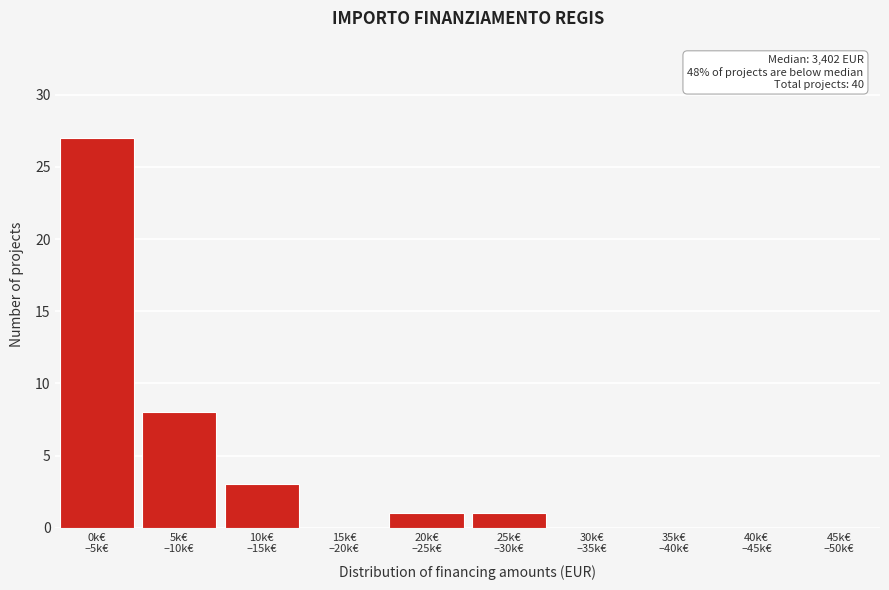

What is the greatest value displayed?

27